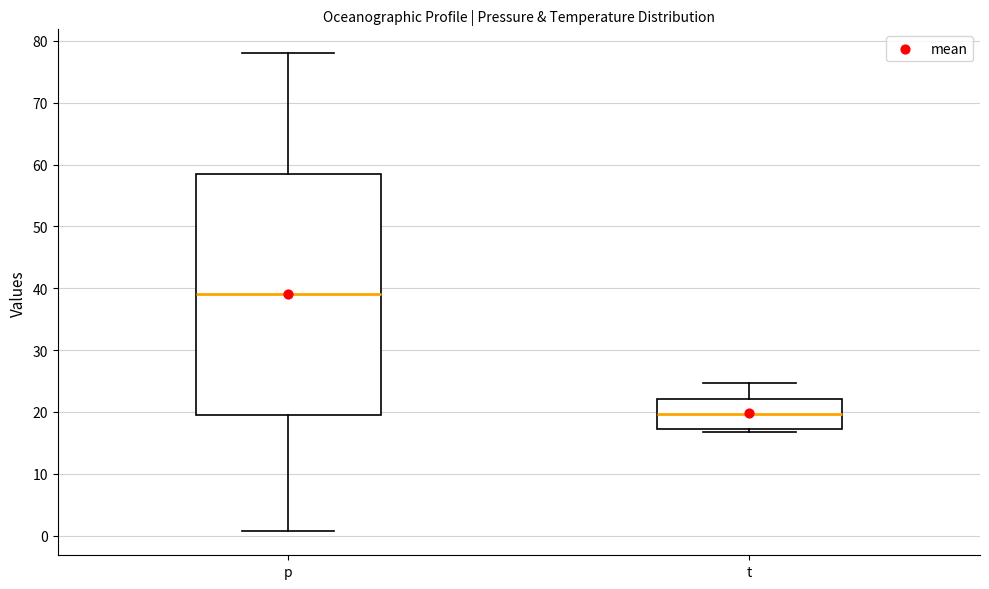

Which box has the lowest median line?

t